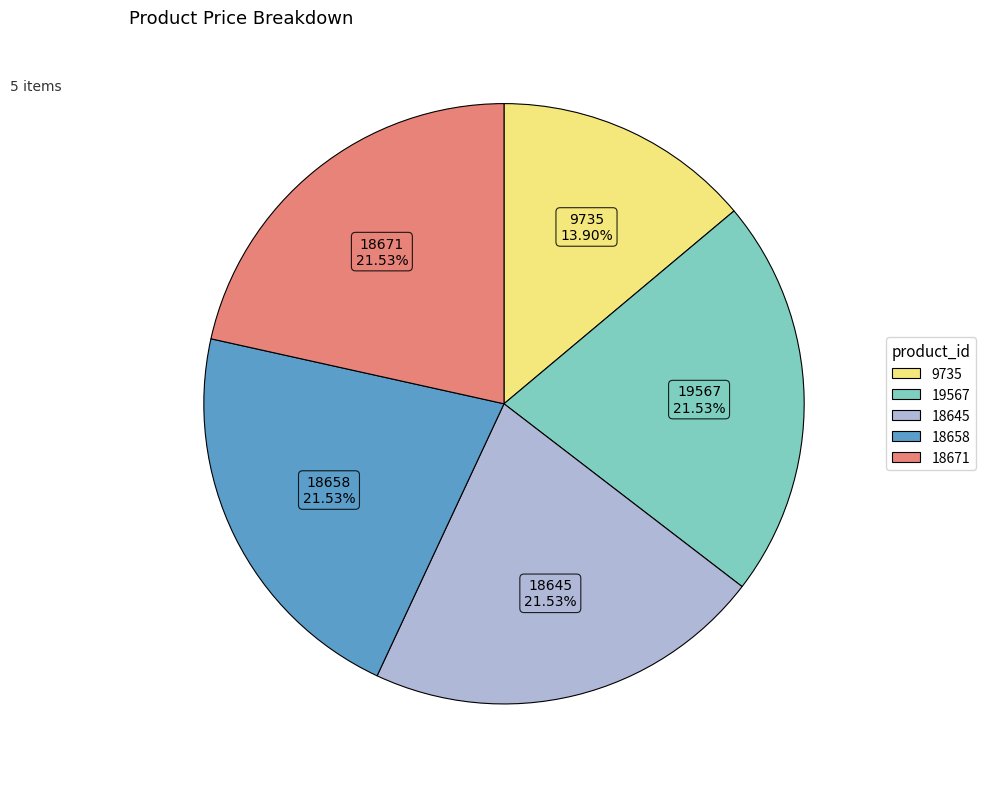

How much of the chart is everything except 18658?

78.5%